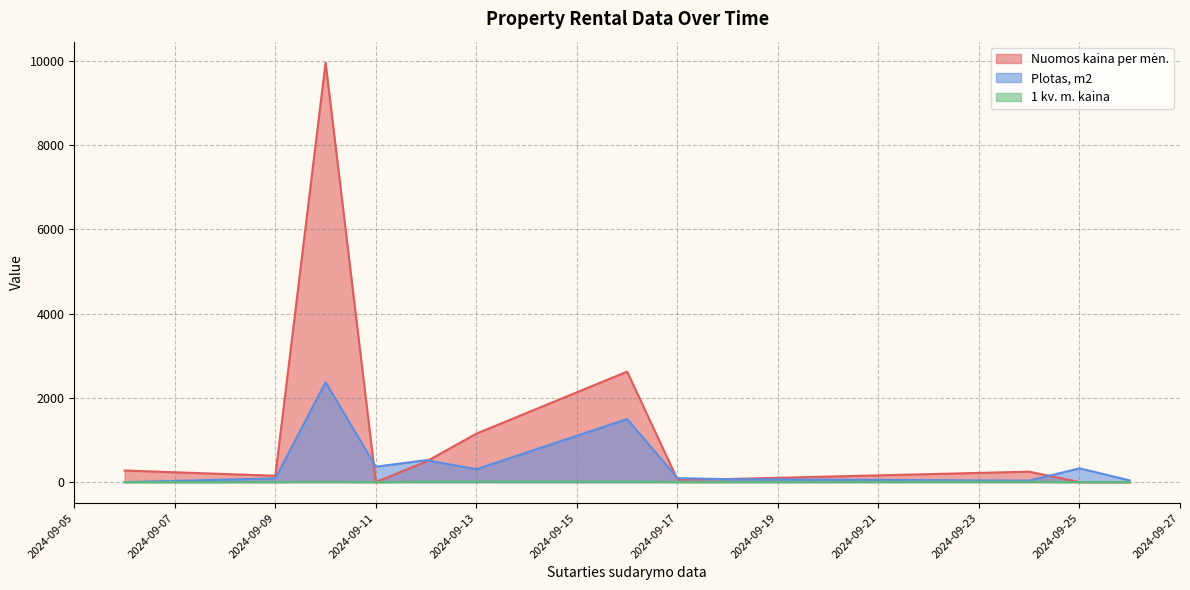

What are all the series names shown in the legend?

Nuomos kaina per mėn., Plotas, m2, 1 kv. m. kaina